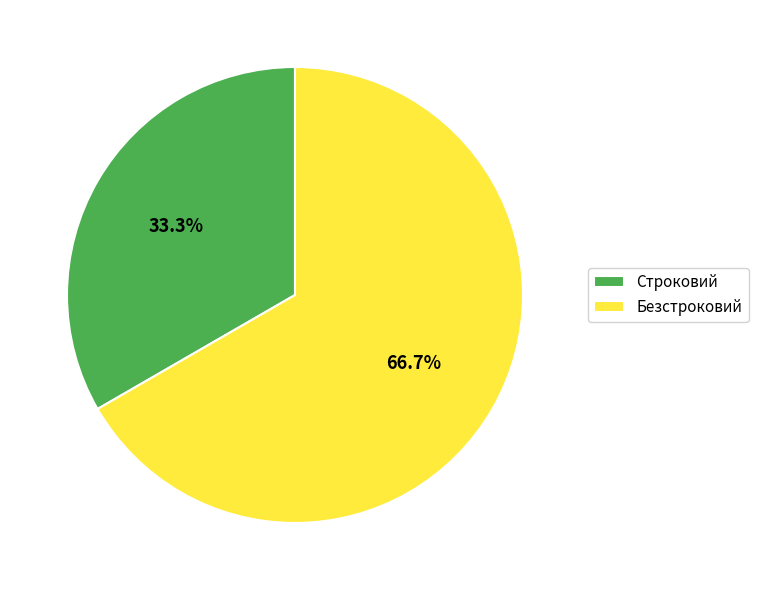

What percentage is NOT represented by Строковий?

66.7%